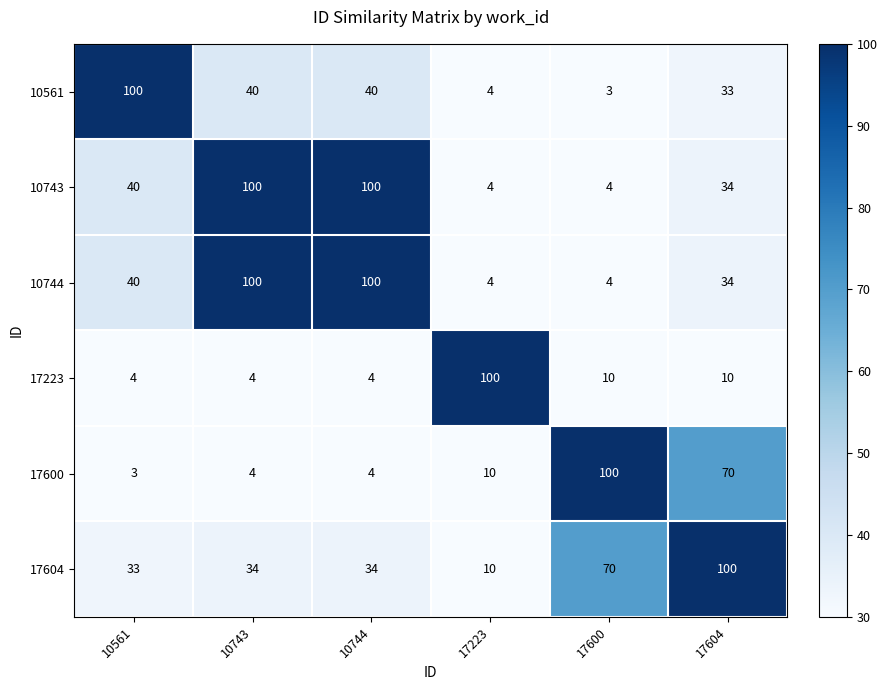

What is the sum of all 10743 values?

282